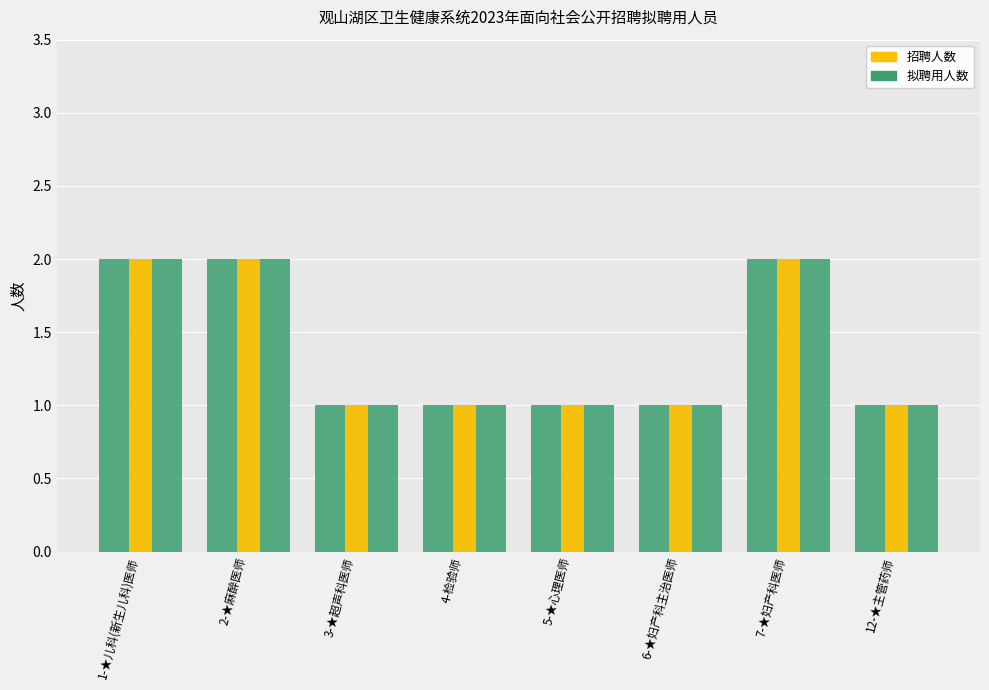

What is the label of the 4th bar from the right?

5-★心理医师